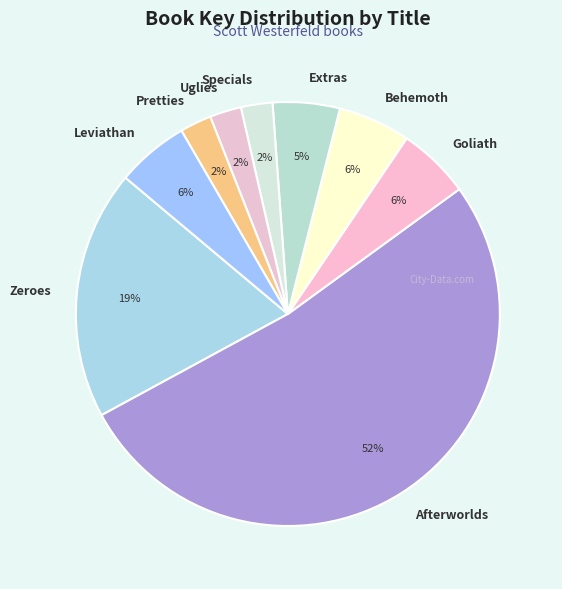

To the nearest percent, what is the average slice percentage?

11%